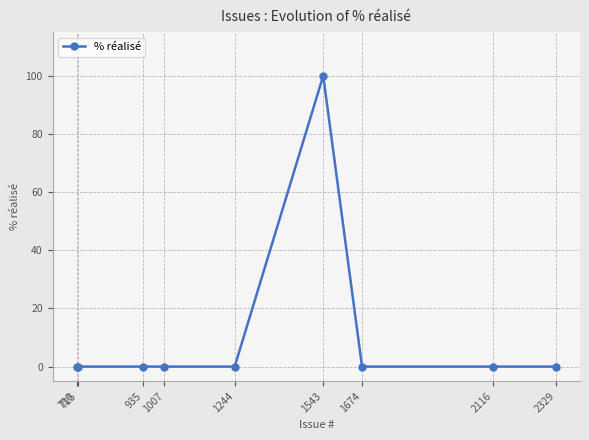

Reading left to right, what are all the values shown in this chart?

710=0	715=0	935=0	1007=0	1244=0	1543=100	1674=0	2116=0	2329=0